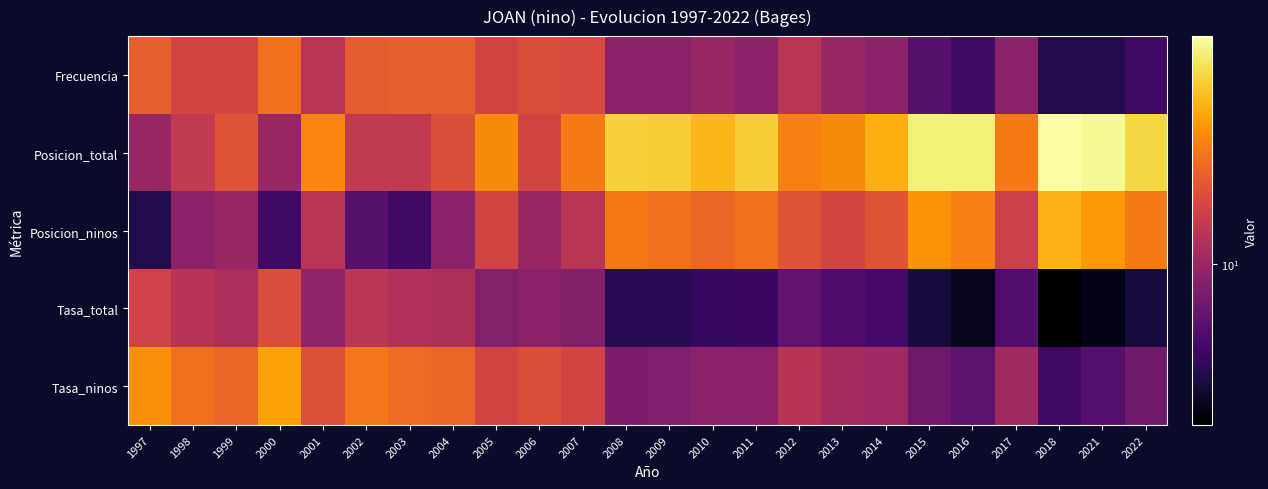

Count the number of categories in the chart.

24